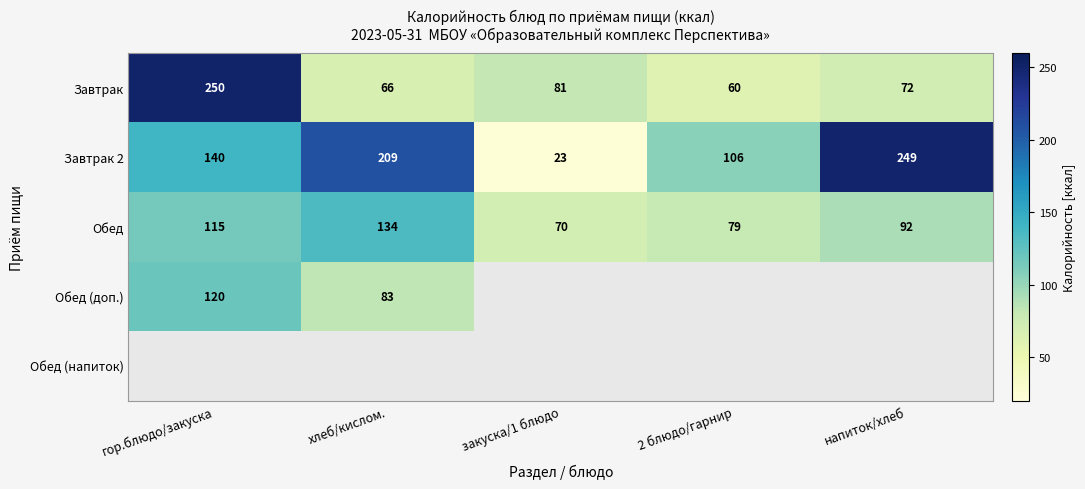

Between гор.блюдо/закуска and 2 блюдо/гарнир, which is larger?

гор.блюдо/закуска